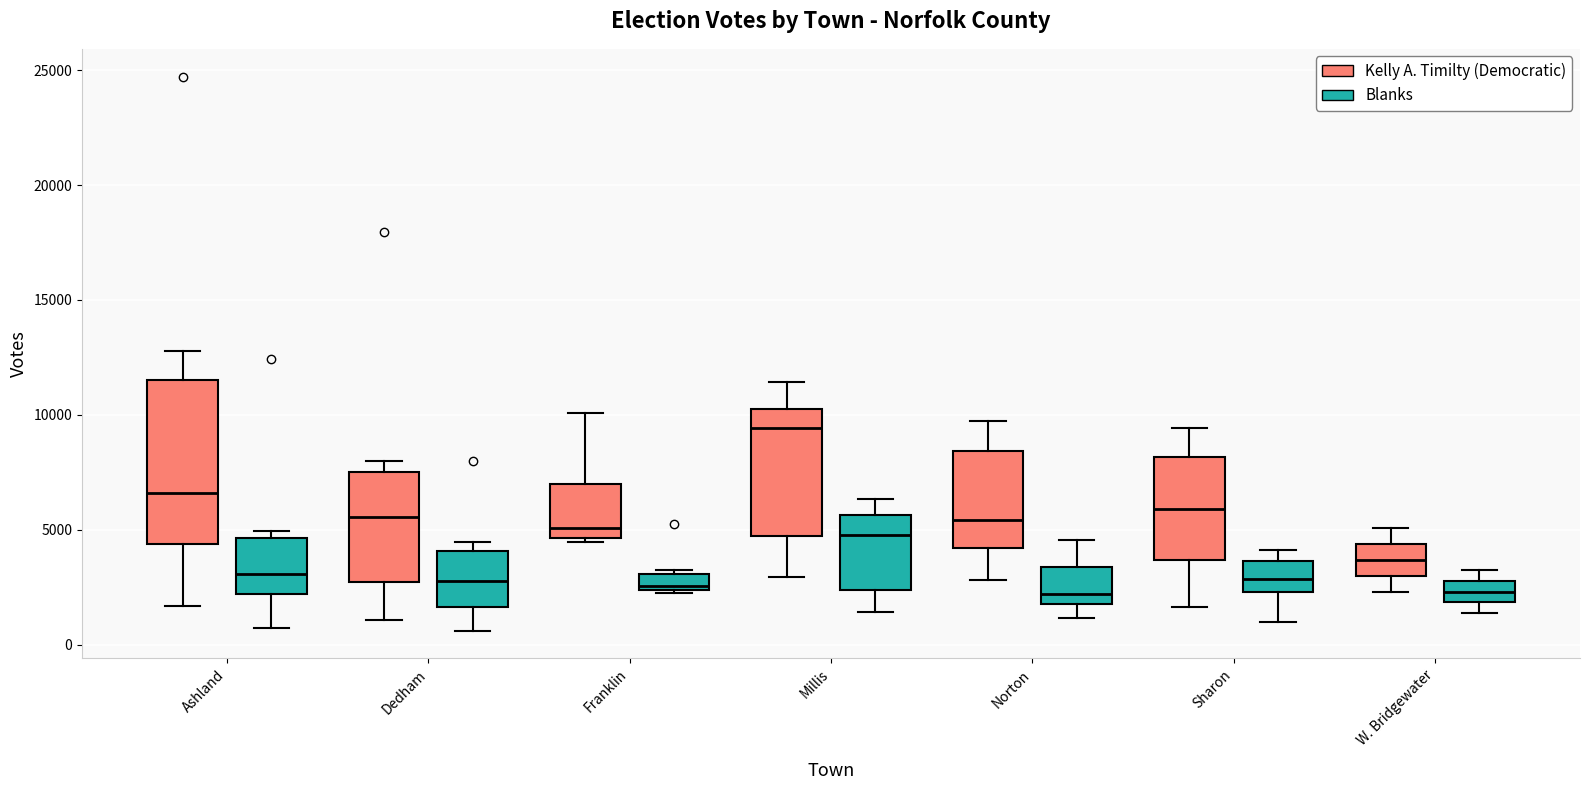

Which box has the highest median line?

Millis (Kelly A. Timilty (Democratic))